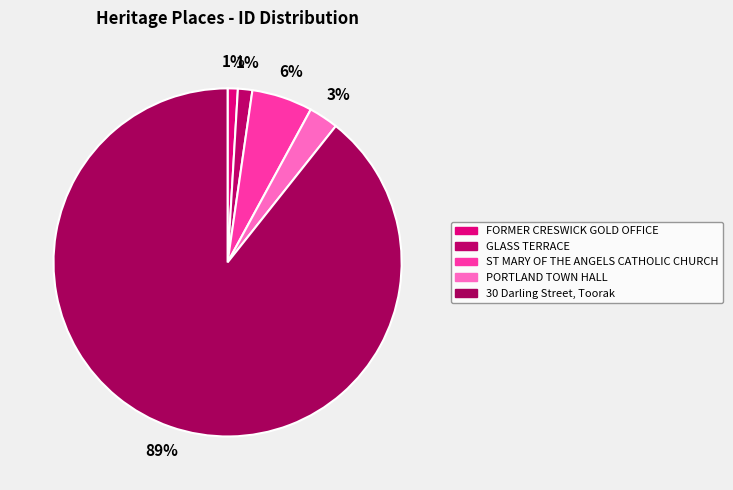

What percentage is NOT represented by ST MARY OF THE ANGELS CATHOLIC CHURCH?

94.4%